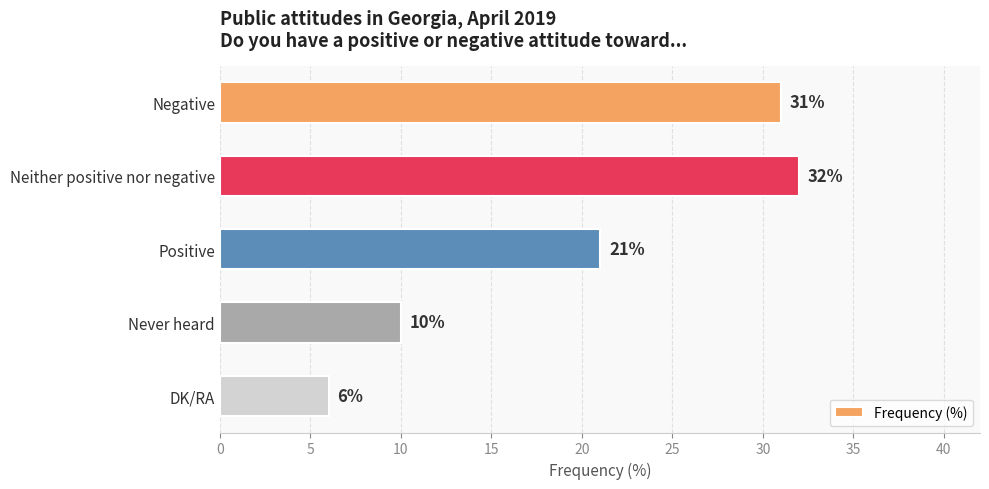

Which has a higher value, Negative or Positive?

Negative